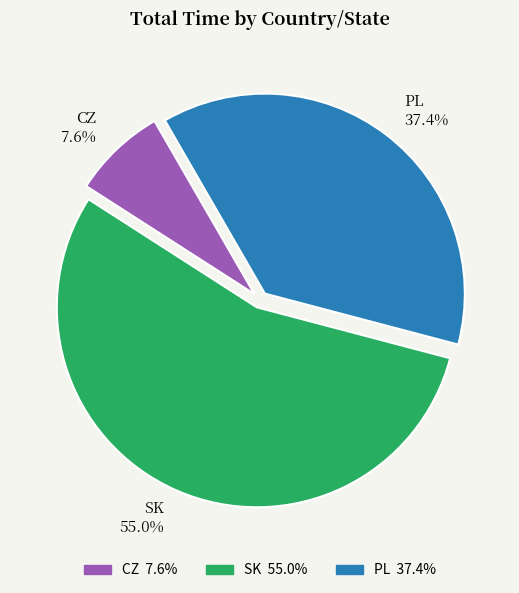

Which has a higher value, PL 37.4% or CZ 7.6%?

PL 37.4%